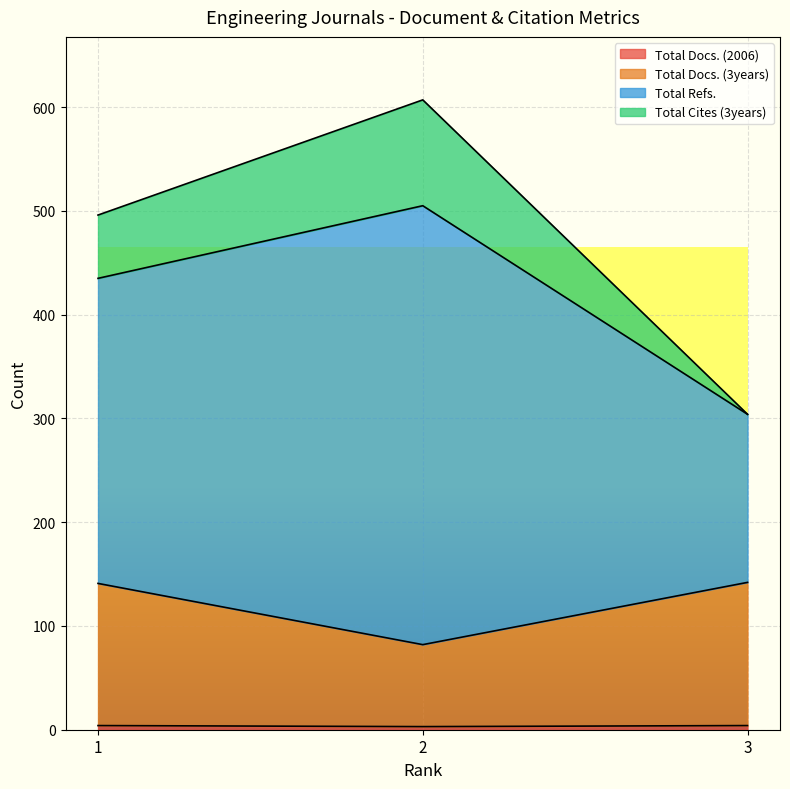

What is the highest value of the Total Docs. (3years) series?

142